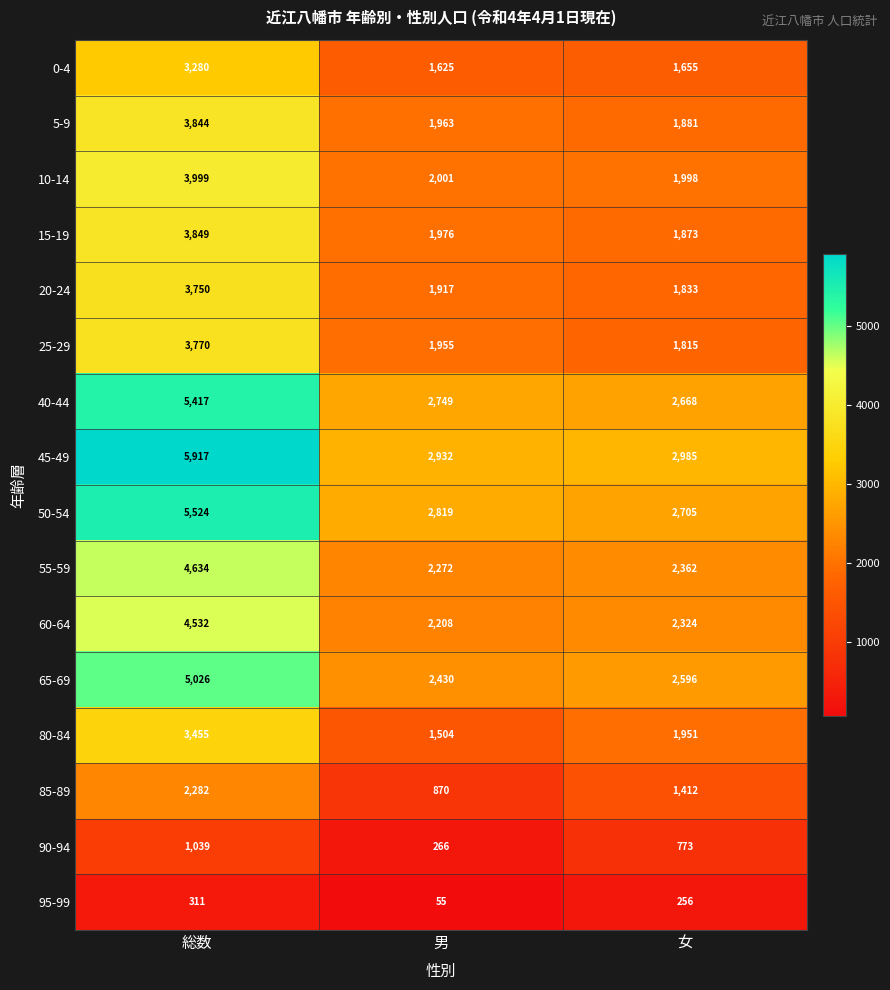

List the labels in order of 15-19 value, smallest first.

女, 男, 総数